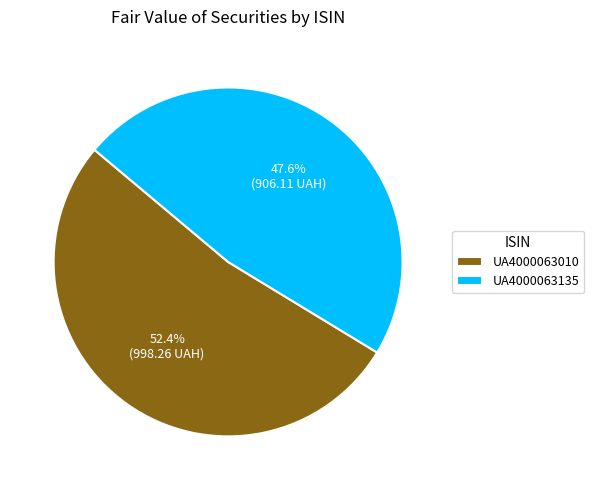

Does UA4000063010 account for over 50% of the chart?

Yes